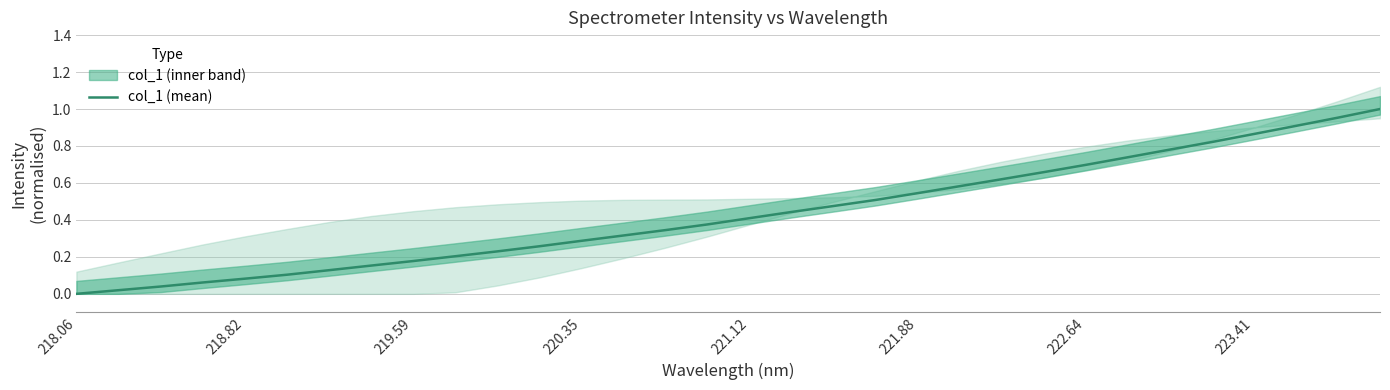

The value of col_1 (mean) at 218.82 is 0.0. True or false?

False